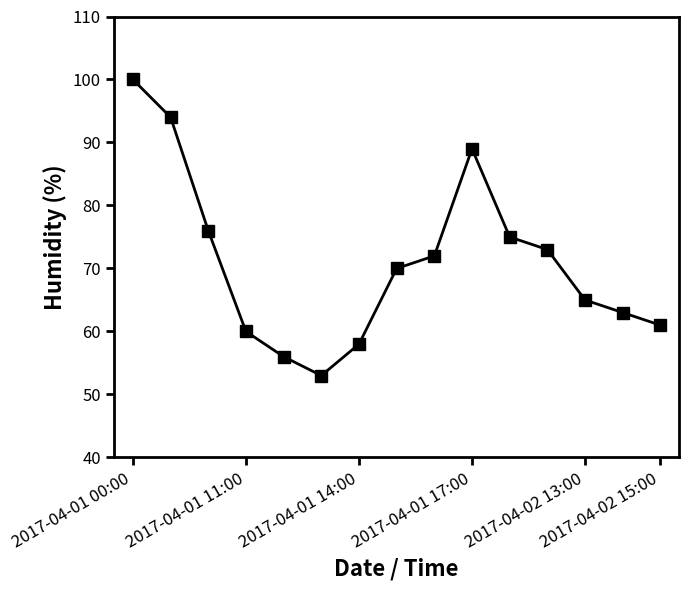

What is the difference between the second highest and second lowest values?

38